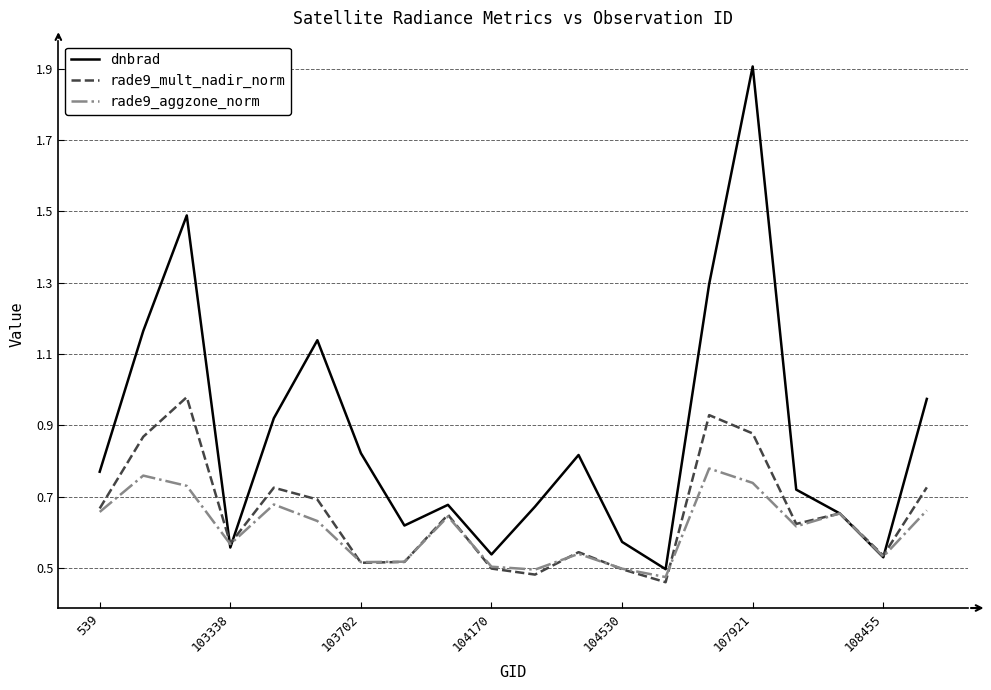

Which series has the largest total across all categories?

dnbrad